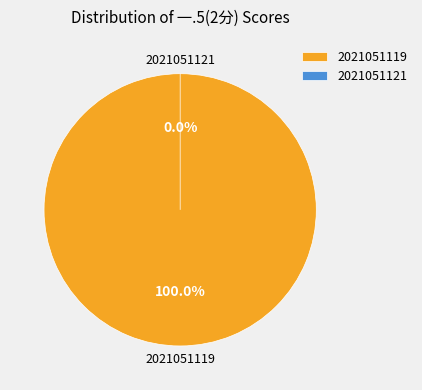

The 2021051121 slice represents 1% of the pie. True or false?

False